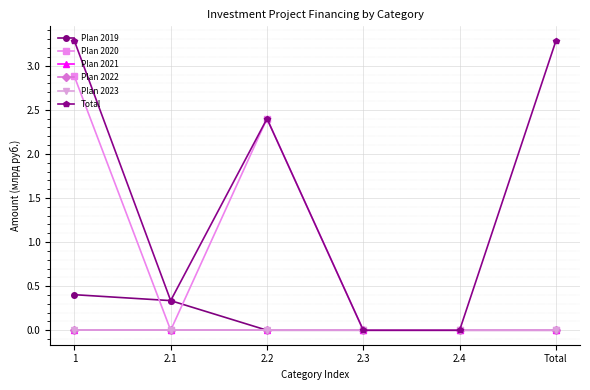

What is the sum of all Plan 2019 values?

0.7